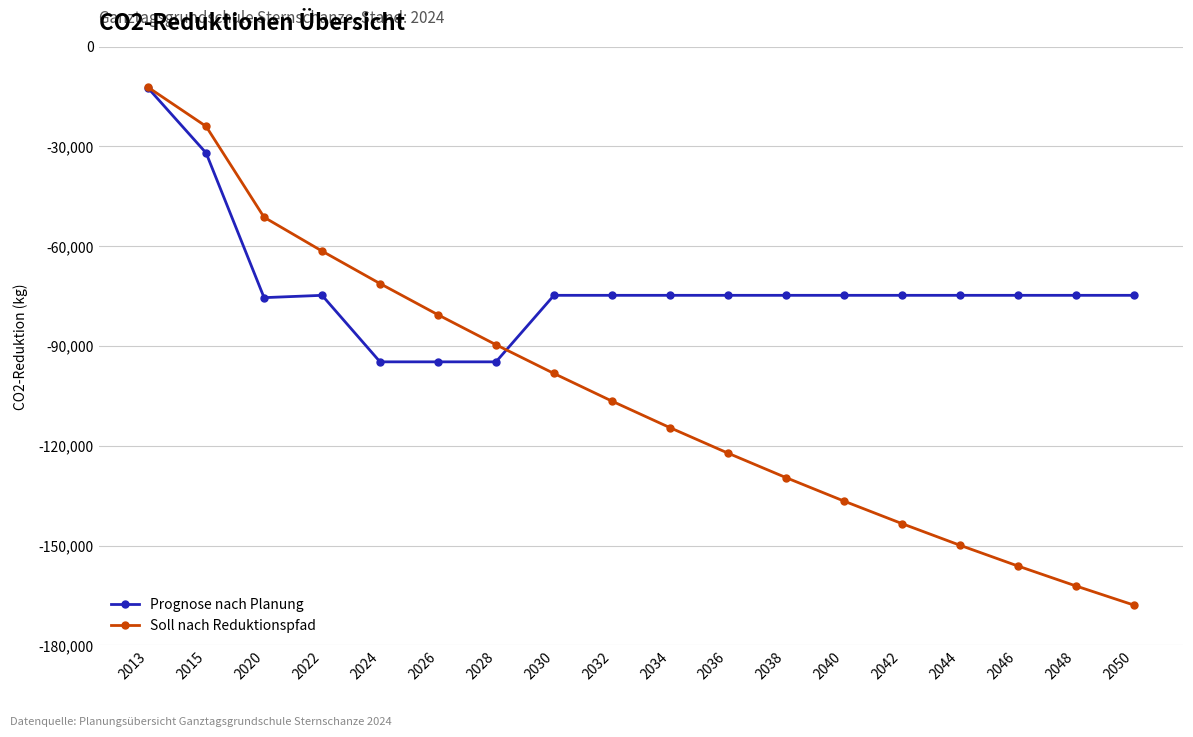

The Prognose nach Planung series shows -74765 at 2034. True or false?

True